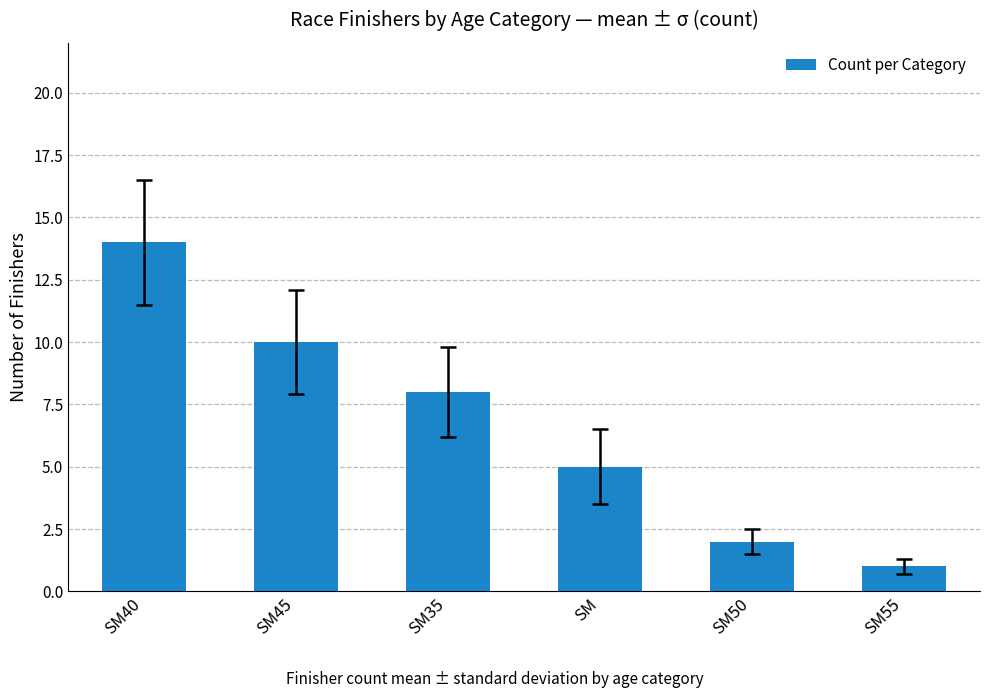

What is the difference between the values at SM35 and SM?

3